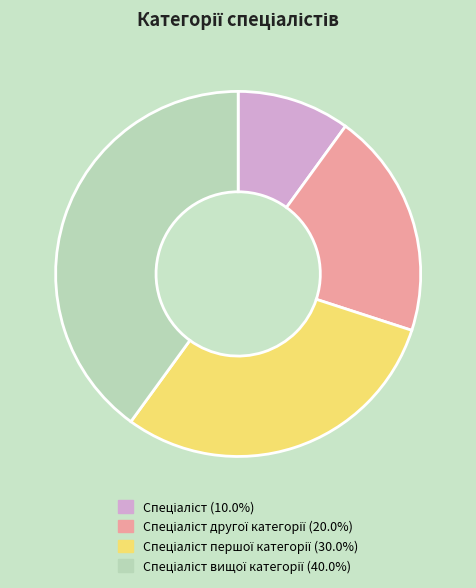

Is there any slice that represents more than half of the pie?

No